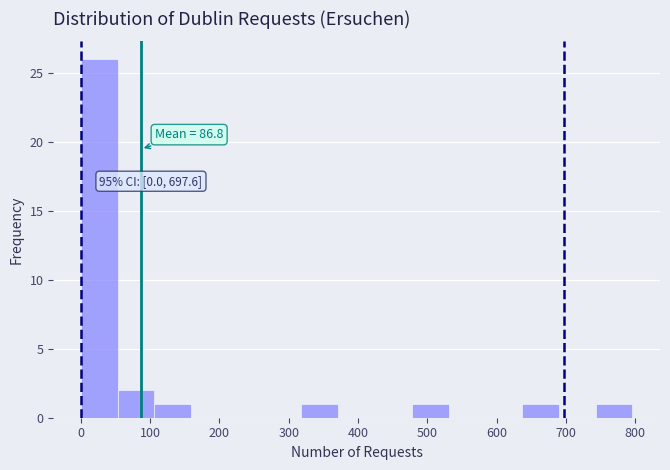

Which range on the x-axis has the tallest bar?

0 to 50